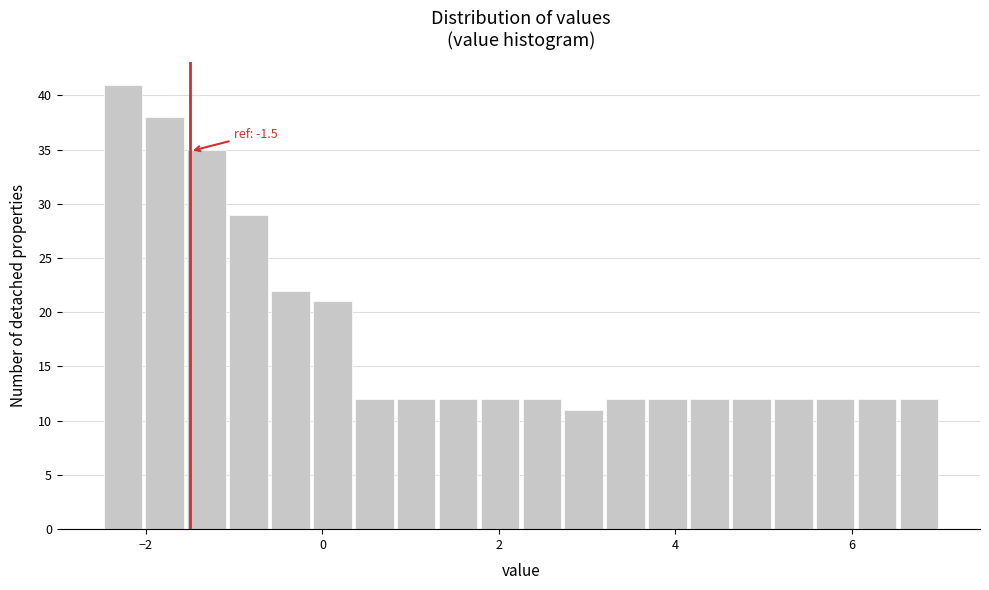

Read against the x-axis, roughly where is the centre of the tallest bar?

-2.2